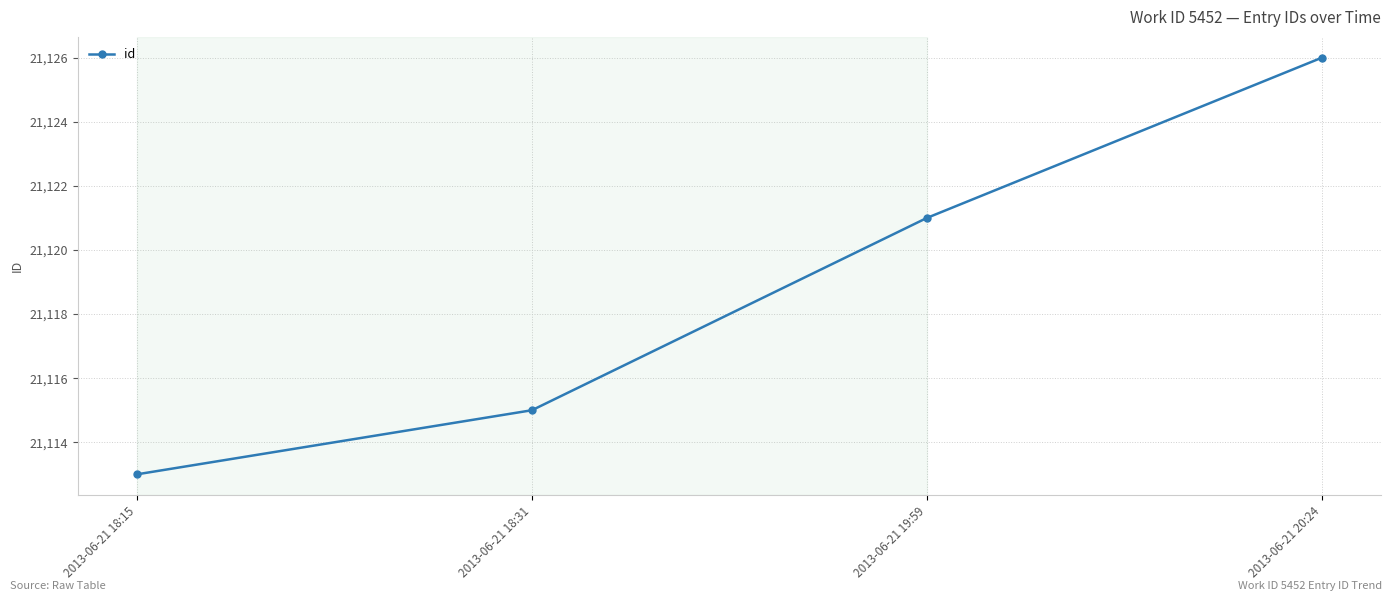

Where is the data nearest to the value 21119?

2013-06-21 19:59